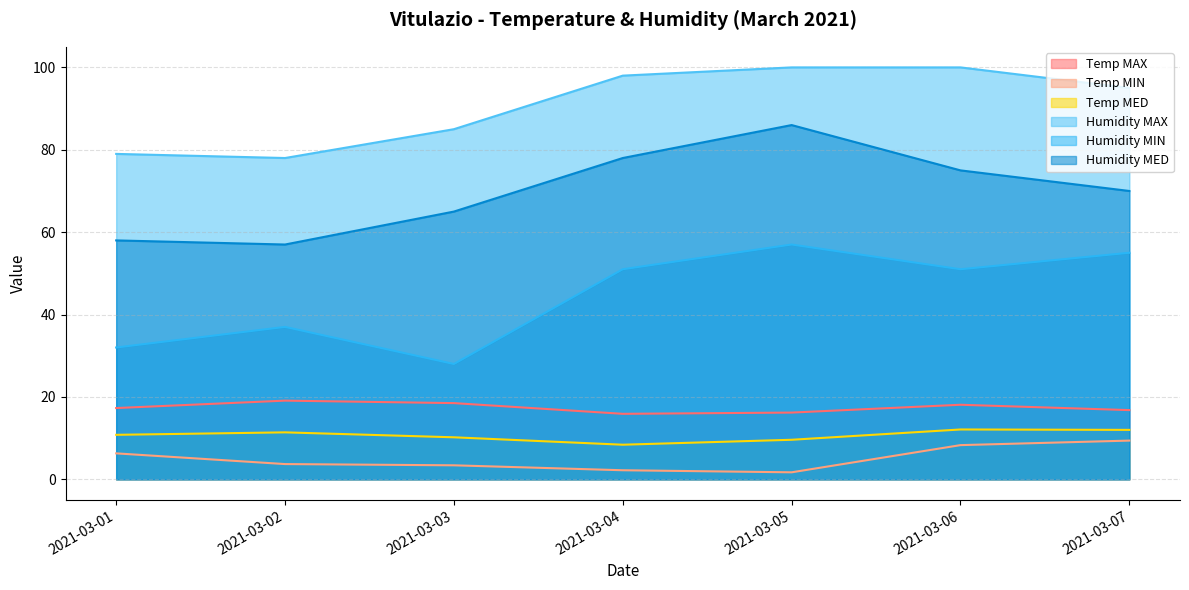

The value of Humidity MED at 2021-03-06 is 75.0. True or false?

True